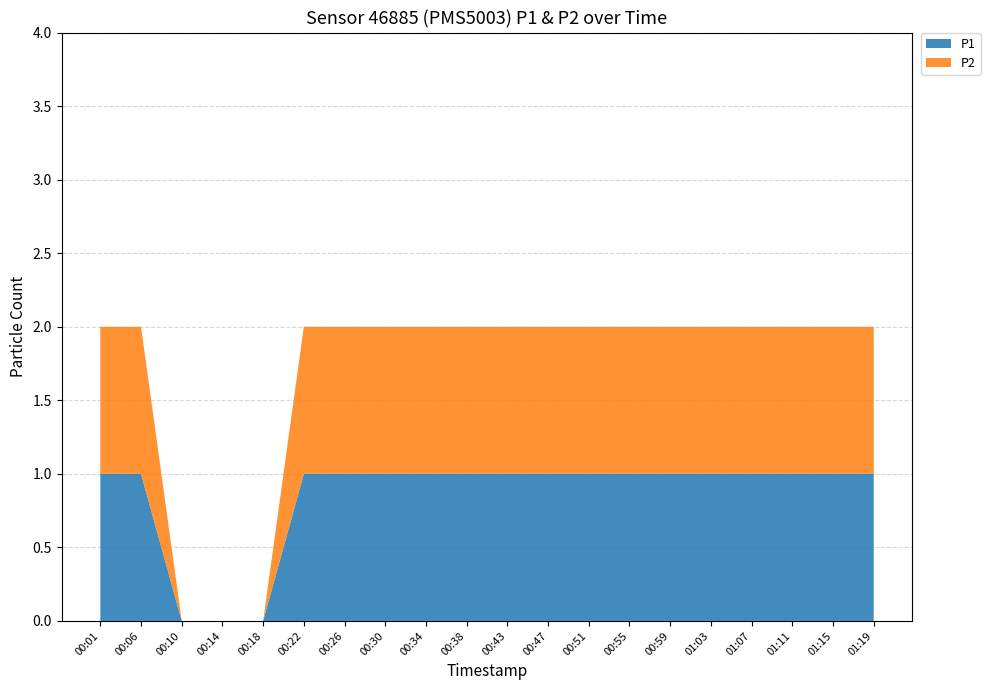

Reading right to left, what are all the values shown in this chart?

P1: 1	1	1	1	1	1	1	1	1	1	1	1	1	1	1	0	0	0	1	1
P2: 1	1	1	1	1	1	1	1	1	1	1	1	1	1	1	0	0	0	1	1